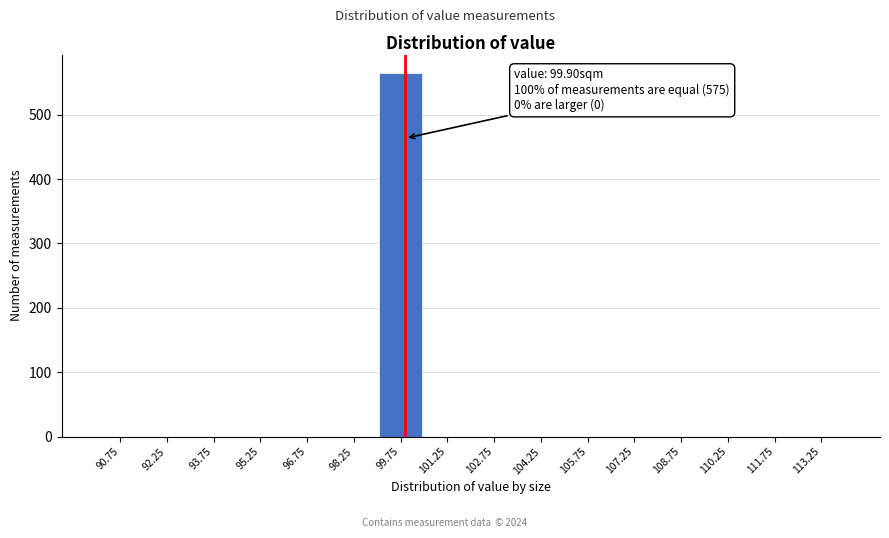

Over which range of the x-axis is the bar tallest?

99.0 to 100.5